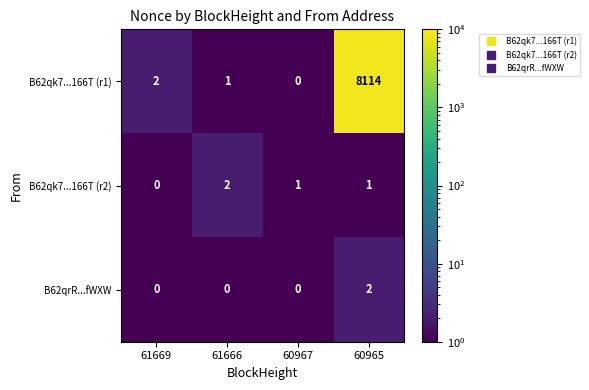

True or false: B62qk7...166T (r2) has a value of 3 at 61666.

False